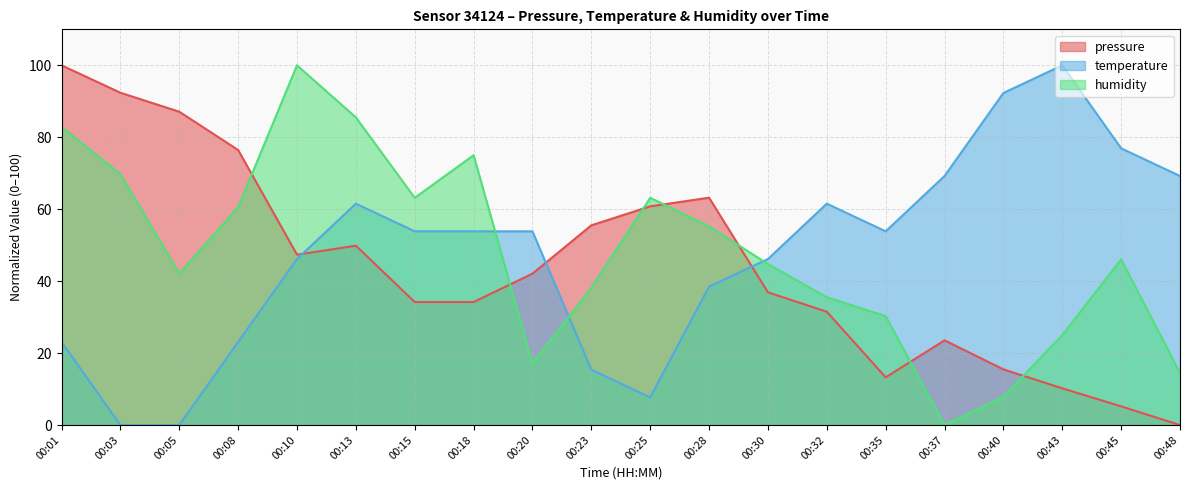

What is the difference between the temperature values at 00:18 and 00:32?

7.7